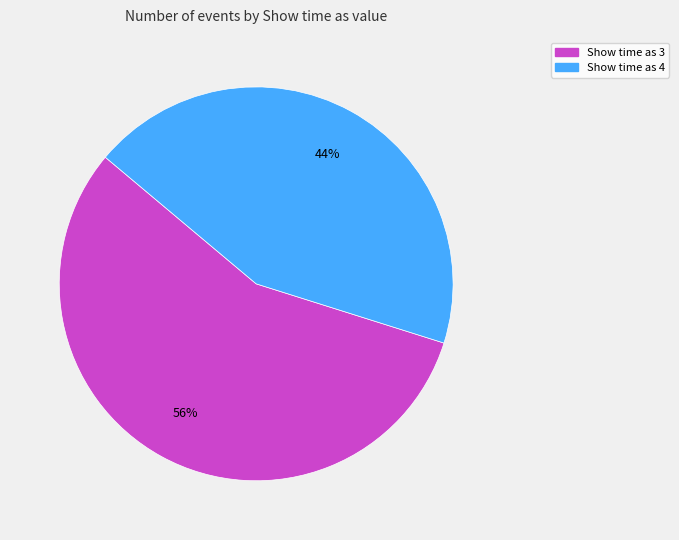

Approximately how many times larger is the value at Show time as 4 compared to Show time as 3?

0.8